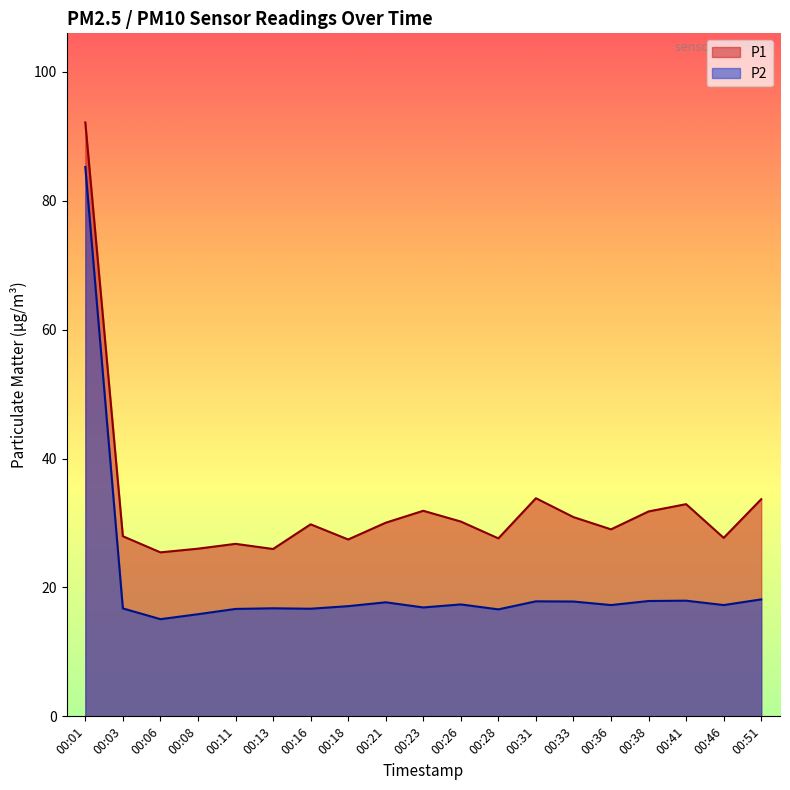

Where is P1 nearest to the value 58?

00:31